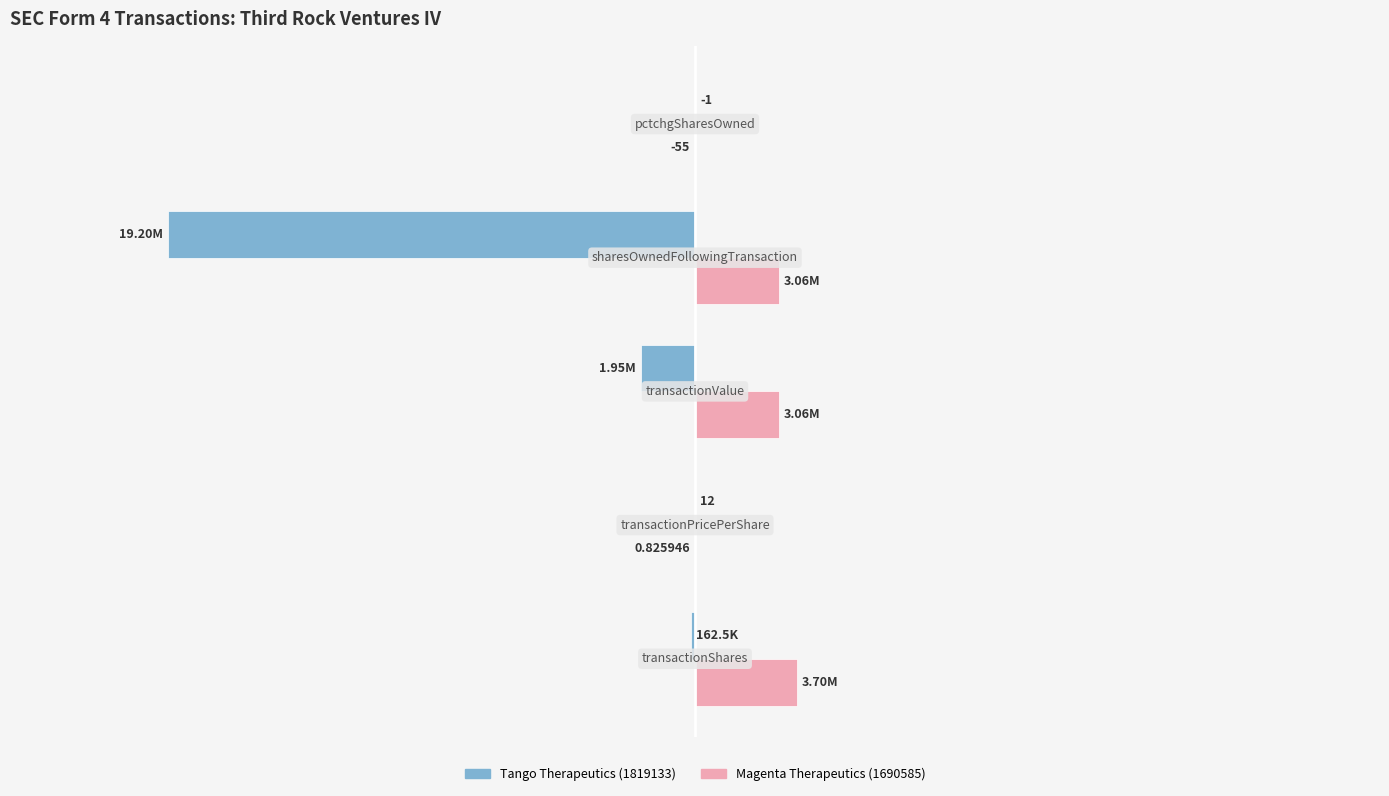

What are all the series names shown in the legend?

Tango Therapeutics (1819133), Magenta Therapeutics (1690585)